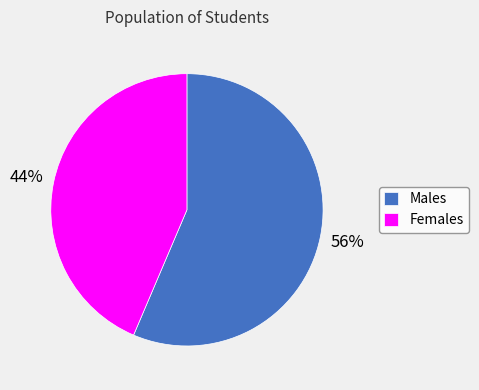

To the nearest percent, what is the average slice percentage?

50%